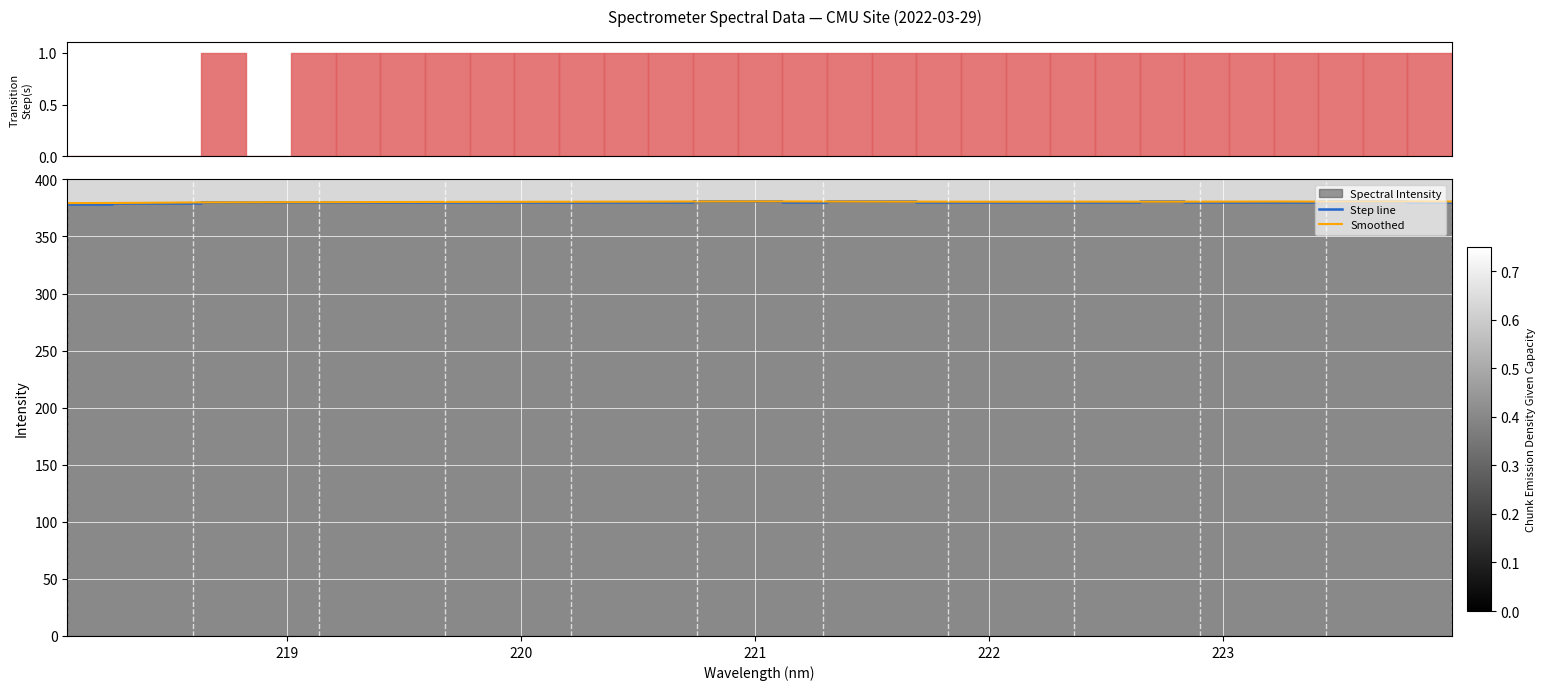

Which series has the largest total across all categories?

Step line